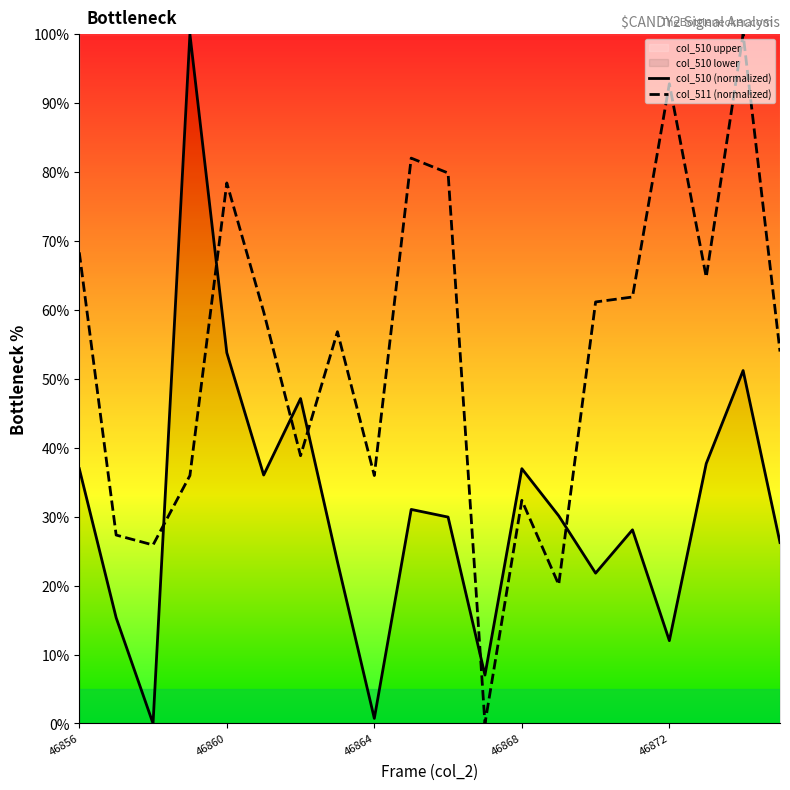

Which series has the largest range (max minus min)?

col_510 (normalized)